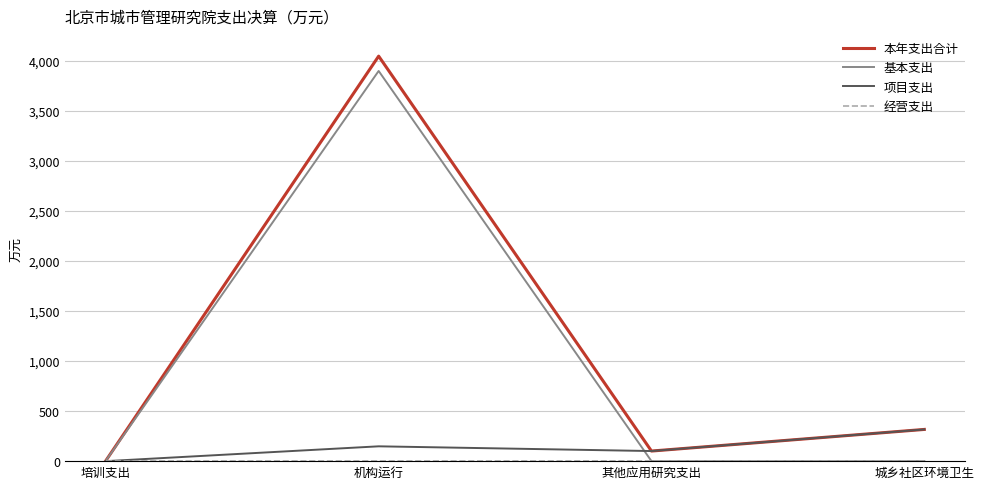

What is the total value across all series at 机构运行?

8096.9